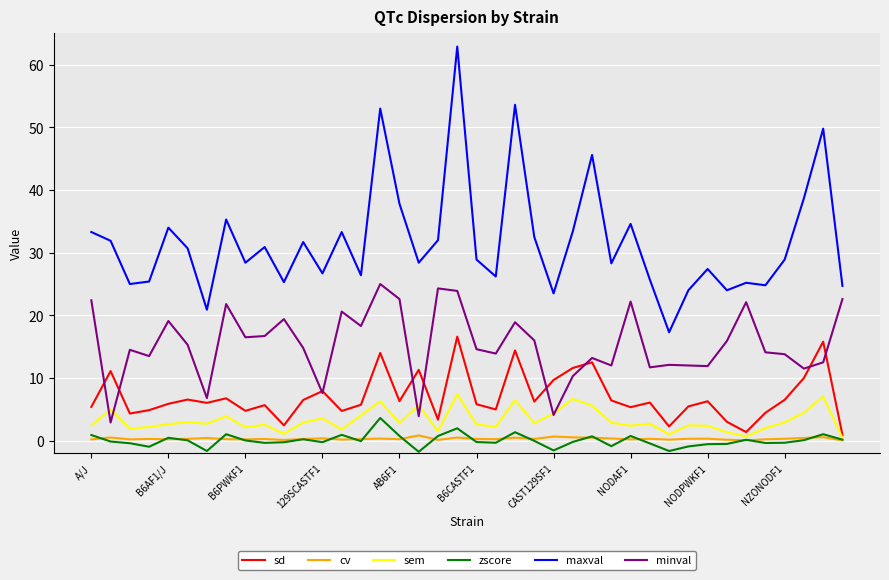

Which series has the largest range (max minus min)?

maxval